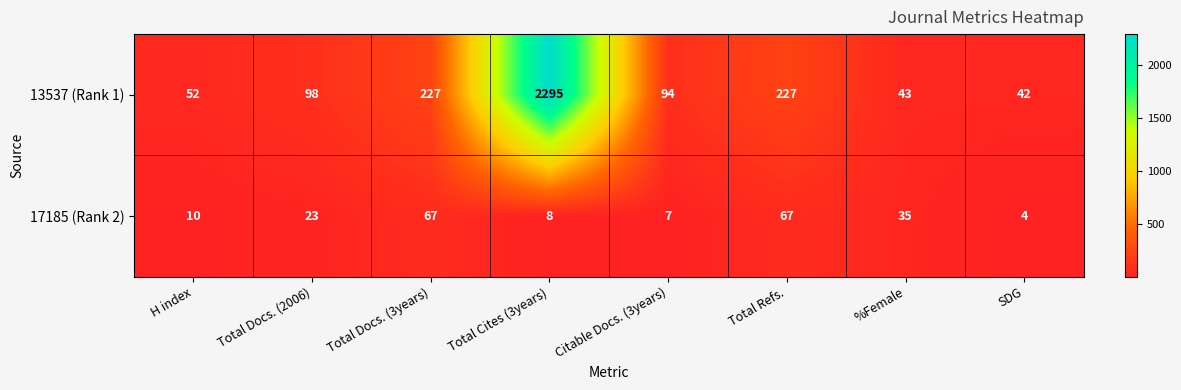

What is the sum of the 13537 (Rank 1) values at Total Docs. (2006) and Total Cites (3years)?

2393